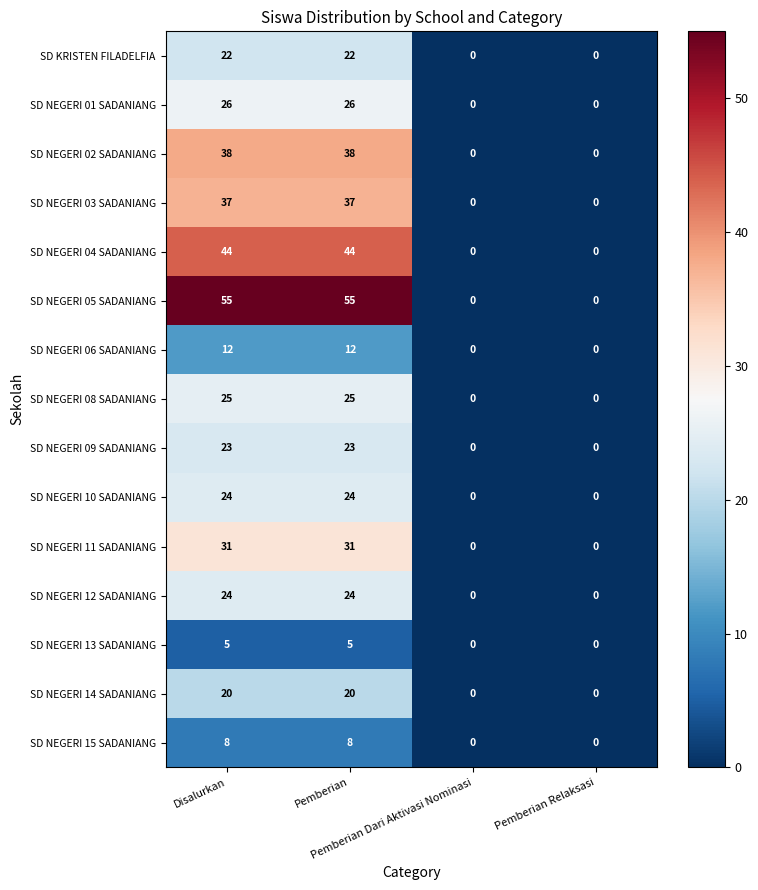

Count the SD NEGERI 05 SADANIANG values in the range 0 to 55.

4